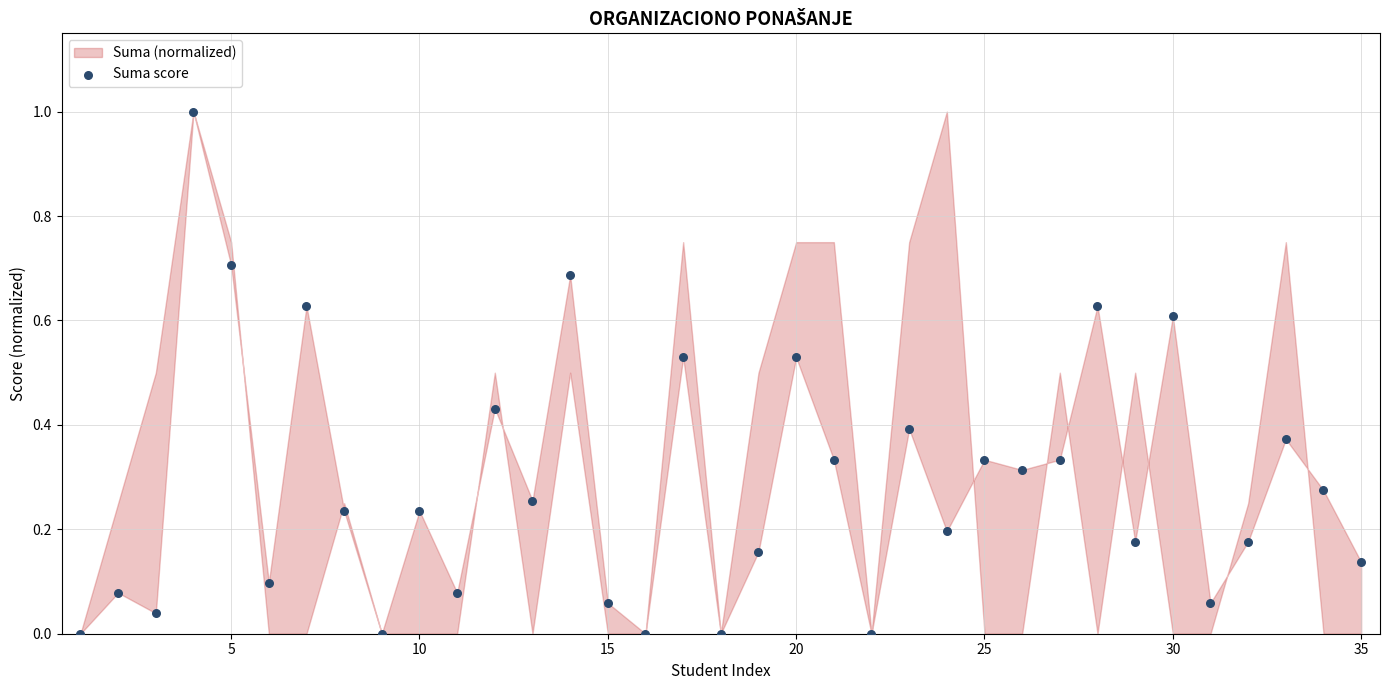

What is the range of Y values (max minus min)?

1.0